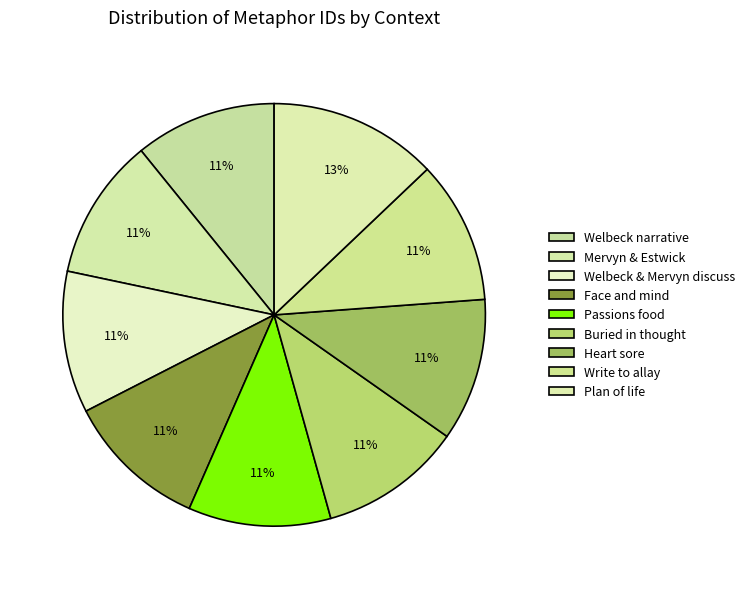

The Mervyn & Estwick slice represents 5% of the pie. True or false?

False